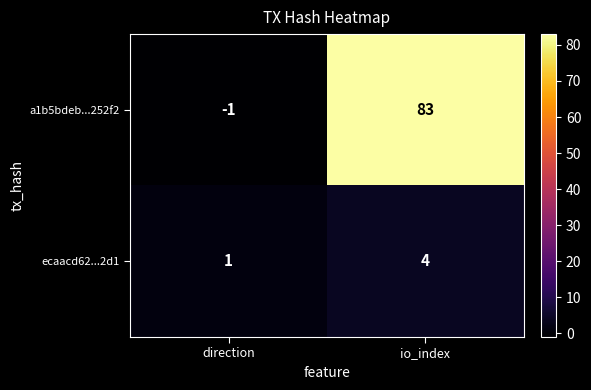

Reading left to right, list all the values displayed in this chart.

a1b5bdeb...252f2: direction=-1	io_index=83
ecaacd62...2d1: direction=1	io_index=4